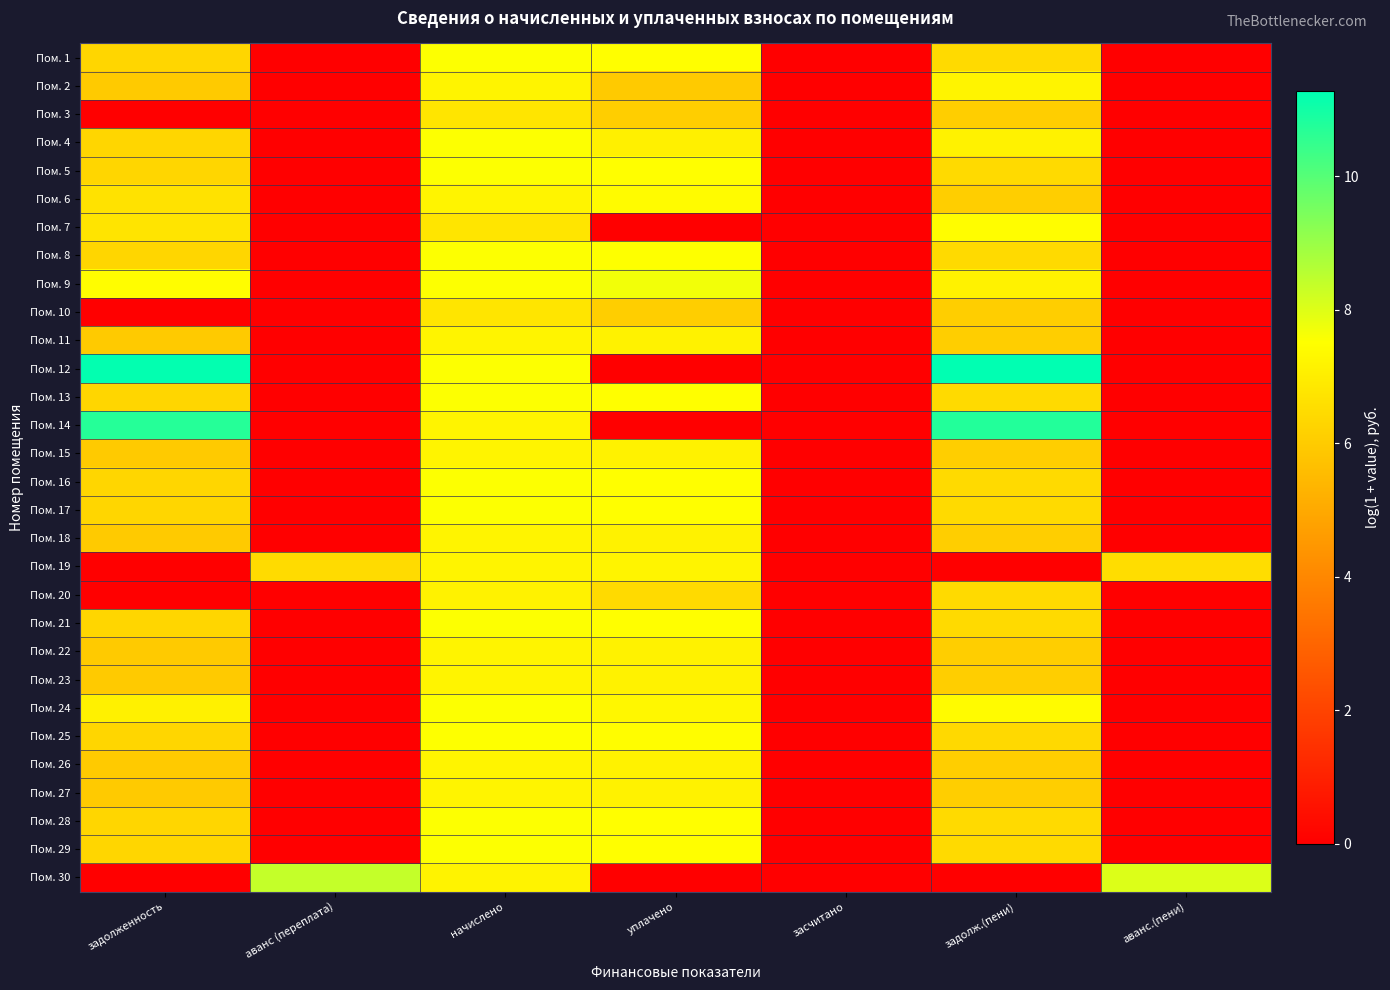

At how many categories does at least one series exceed 9?

2